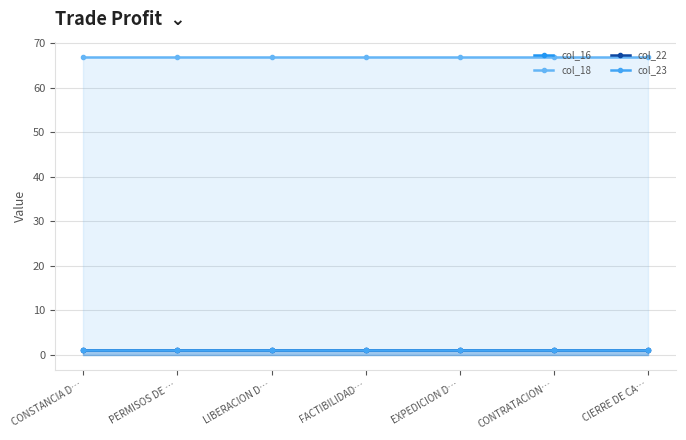

Rank the series at EXPEDICION D… from highest to lowest value.

col_18, col_16, col_22, col_23